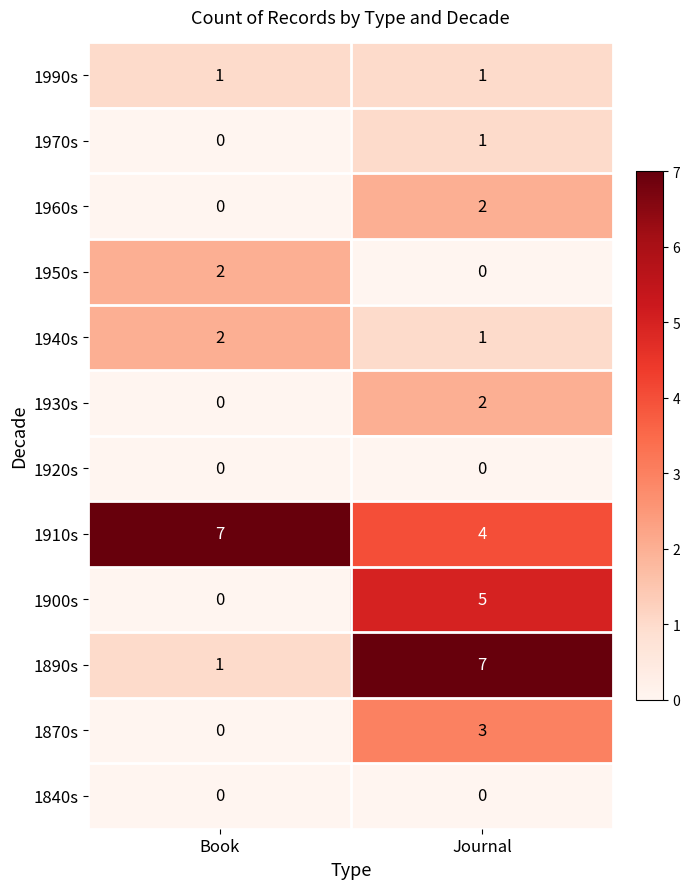

Reading right to left, transcribe all the data shown in this chart.

1990s: Journal=1	Book=1
1970s: Journal=1	Book=0
1960s: Journal=2	Book=0
1950s: Journal=0	Book=2
1940s: Journal=1	Book=2
1930s: Journal=2	Book=0
1920s: Journal=0	Book=0
1910s: Journal=4	Book=7
1900s: Journal=5	Book=0
1890s: Journal=7	Book=1
1870s: Journal=3	Book=0
1840s: Journal=0	Book=0